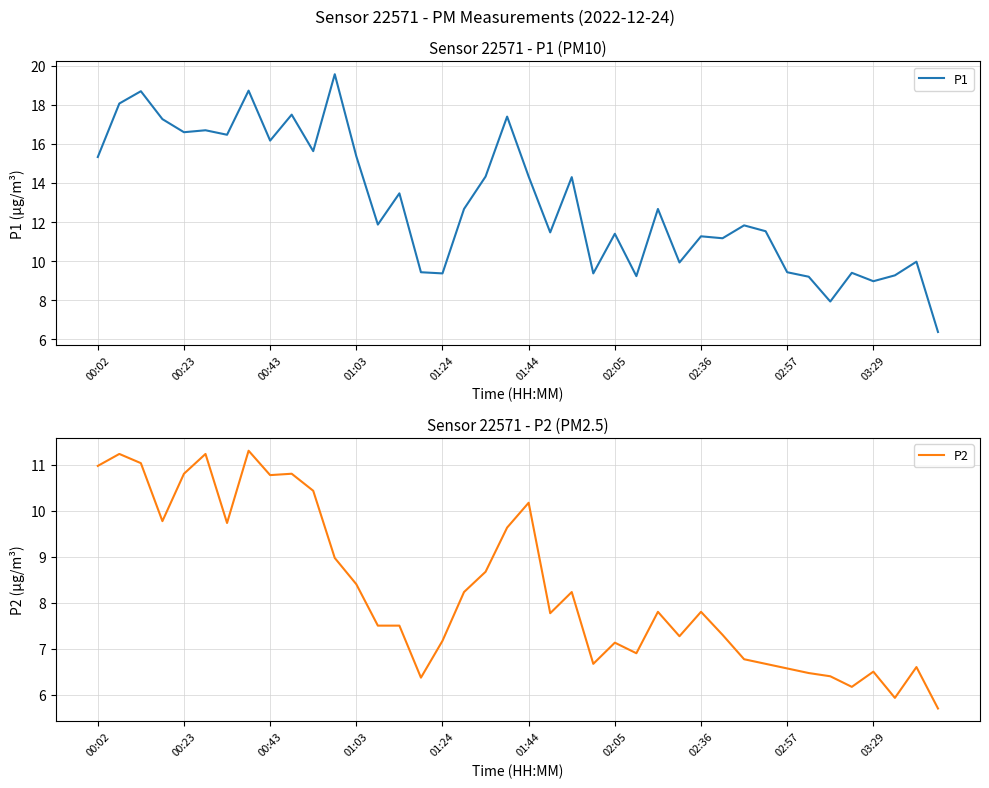

What is the minimum value for P1?

6.4